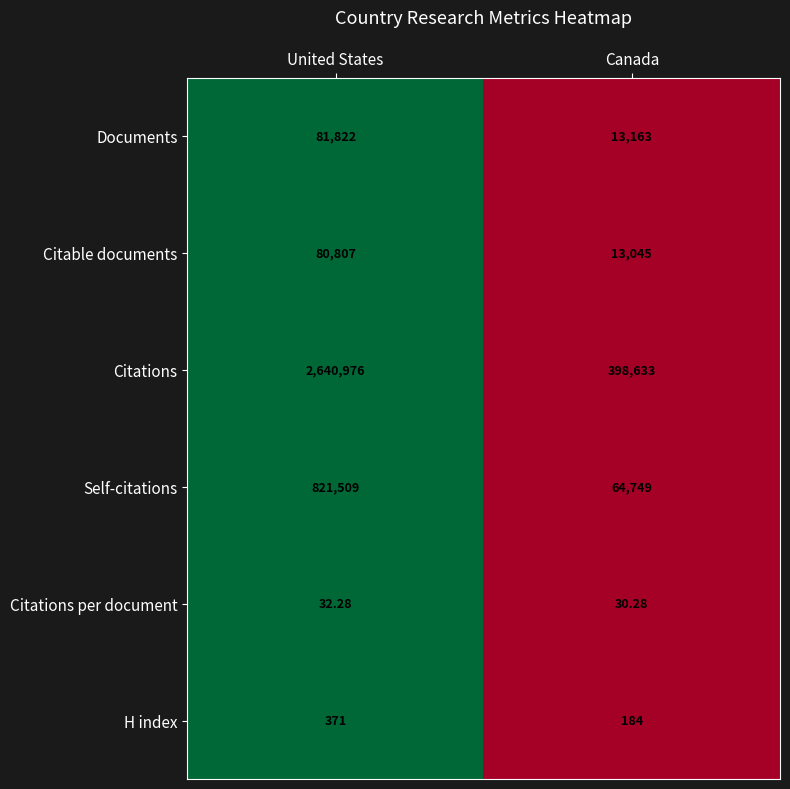

At which label is Citations closest to 1519804?

Canada